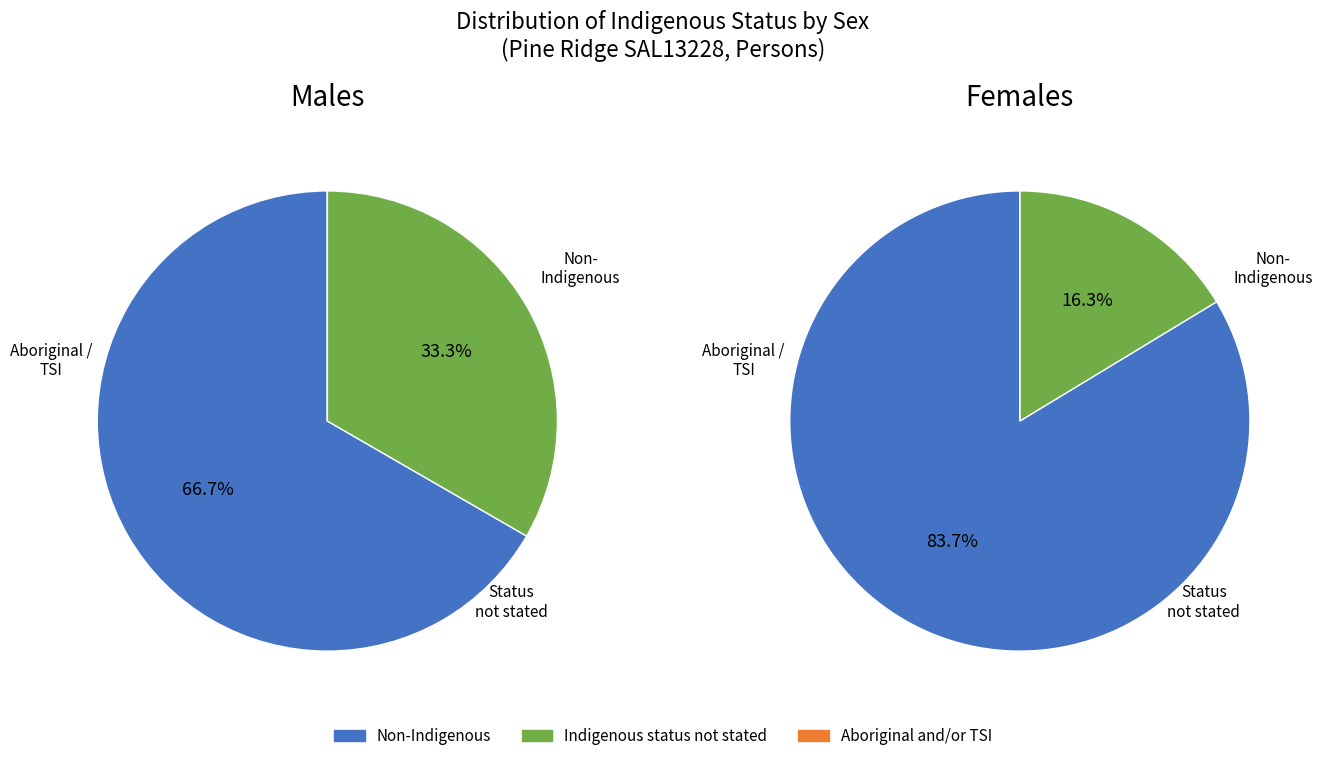

What is the change in value from Non-Indigenous to Indigenous status not stated?

-53